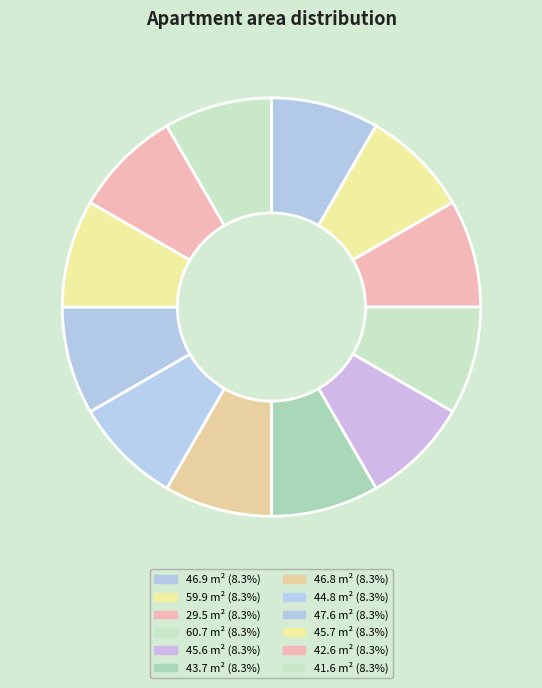

Does 47.6 account for over 50% of the chart?

No